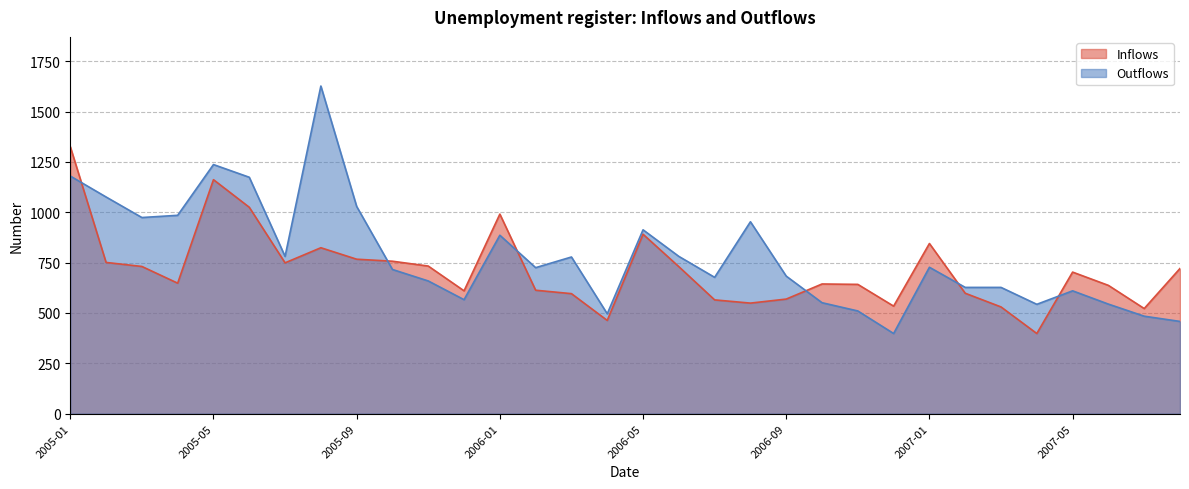

Which series has the largest total across all categories?

Outflows